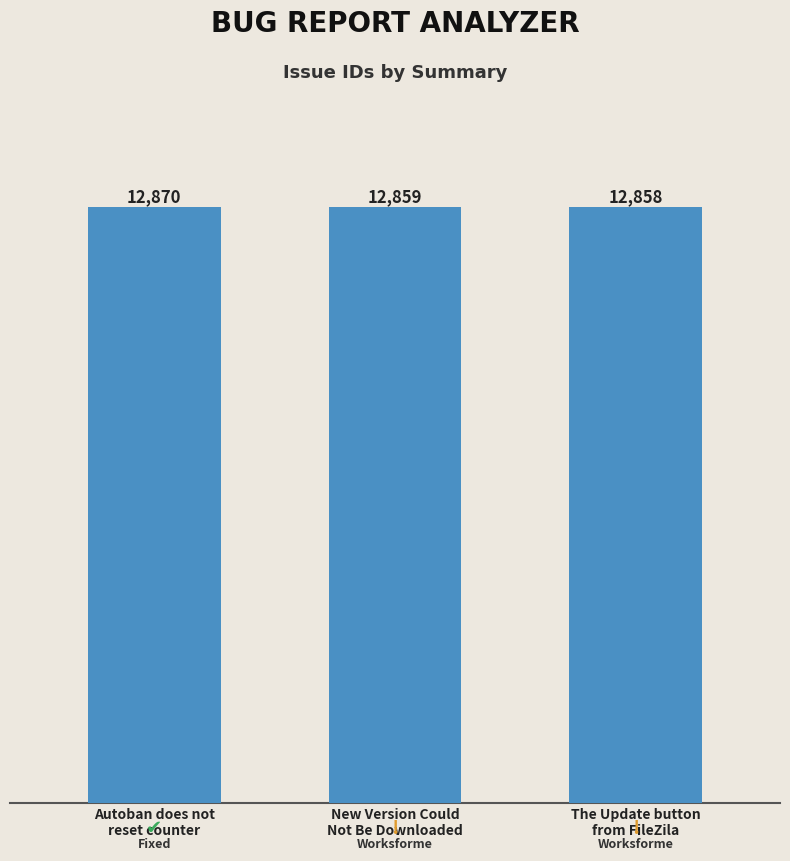

What is the greatest value displayed?

12870